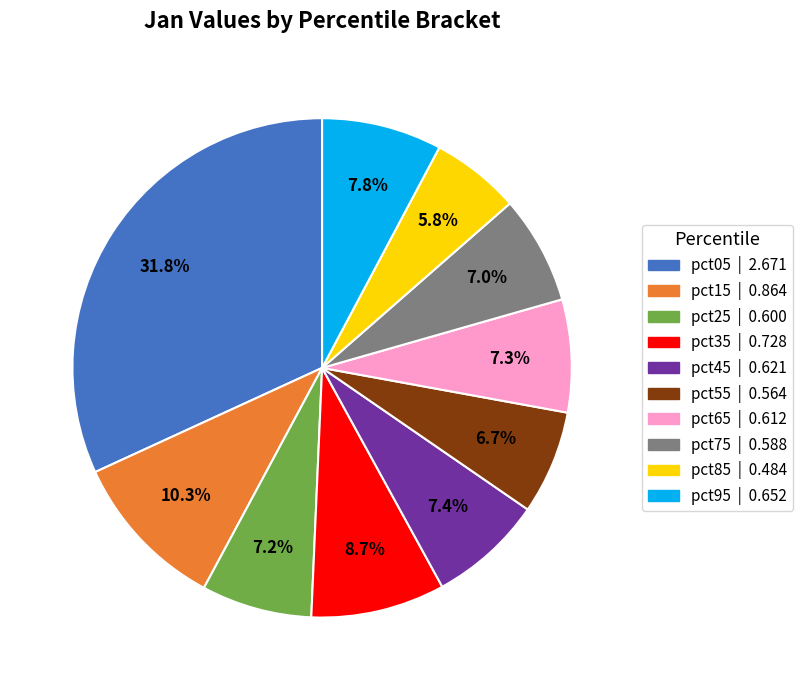

To the nearest percent, what percentage of the pie is pct65?

7%